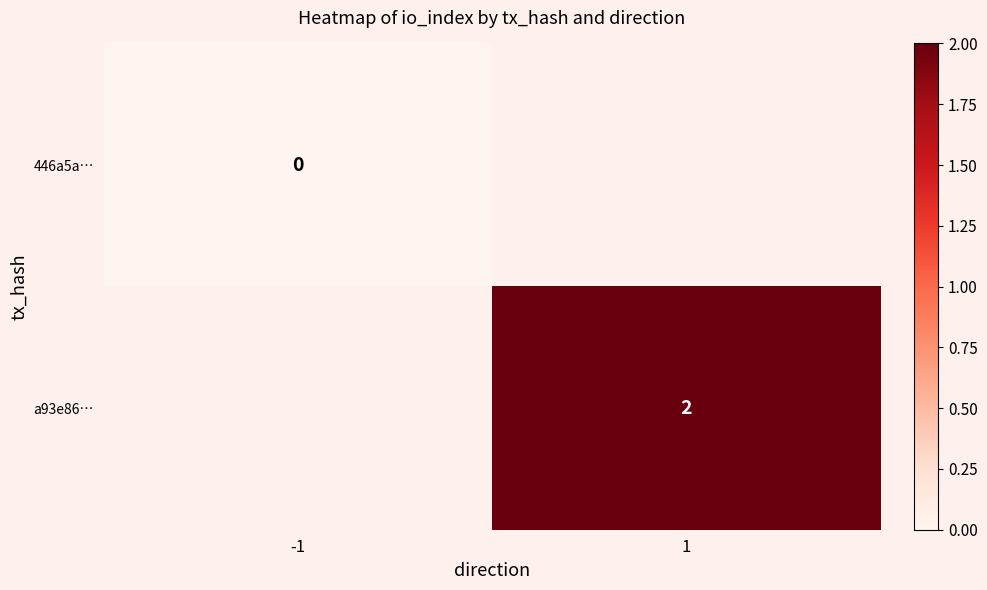

The a93e86… series shows 2 at 1. True or false?

True